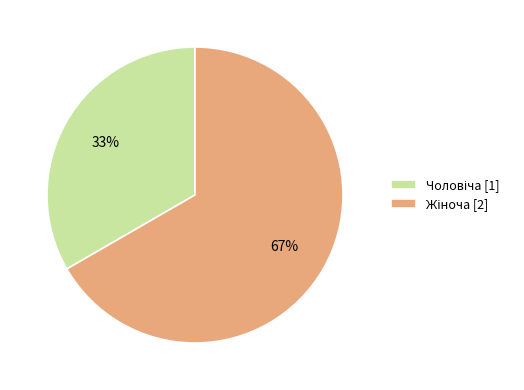

To the nearest percent, what is the average slice percentage?

50%